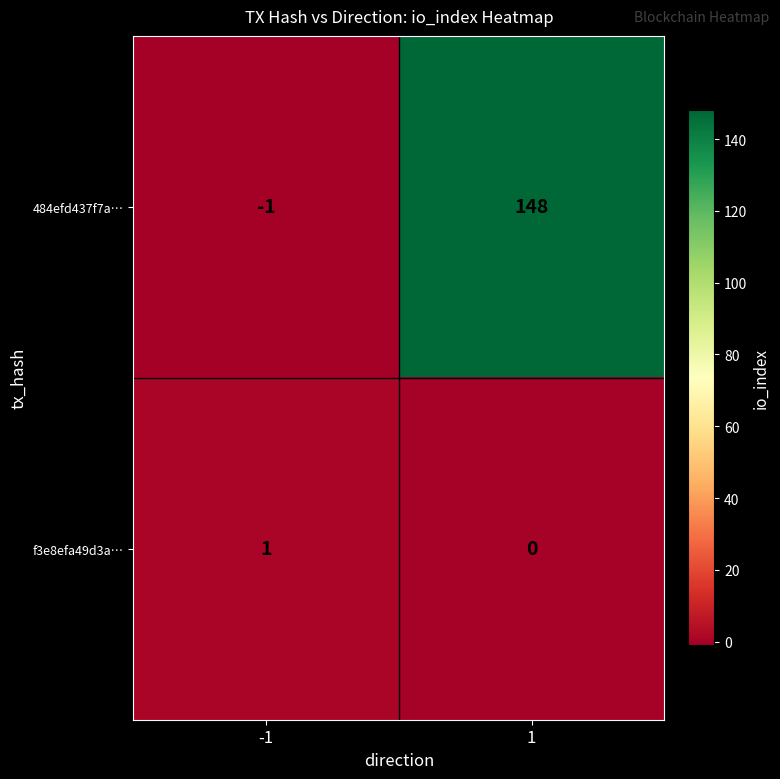

Reading left to right, extract all data points from this chart.

484efd437f7a…: -1=-1	1=148
f3e8efa49d3a…: -1=1	1=0